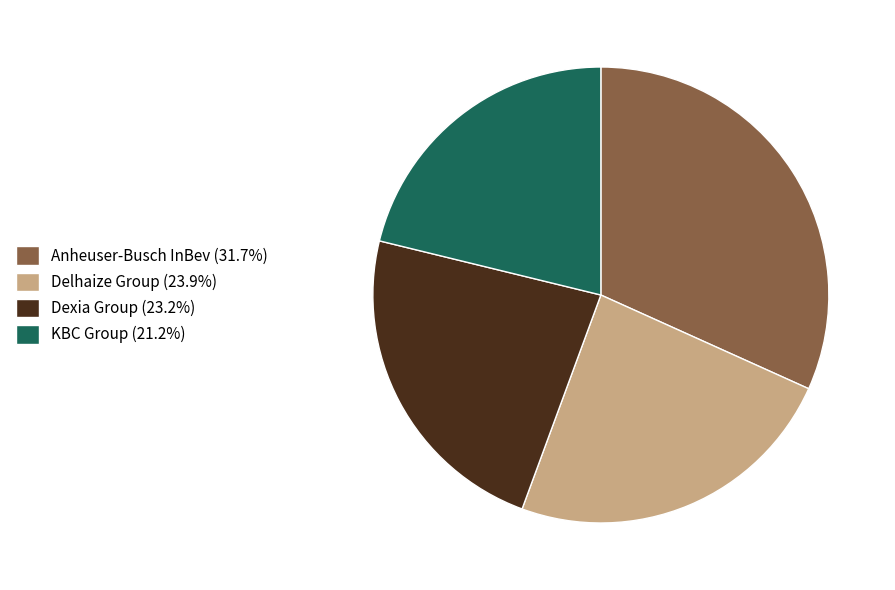

Approximately how many times larger is the value at Dexia Group (23.2%) compared to KBC Group (21.2%)?

1.1